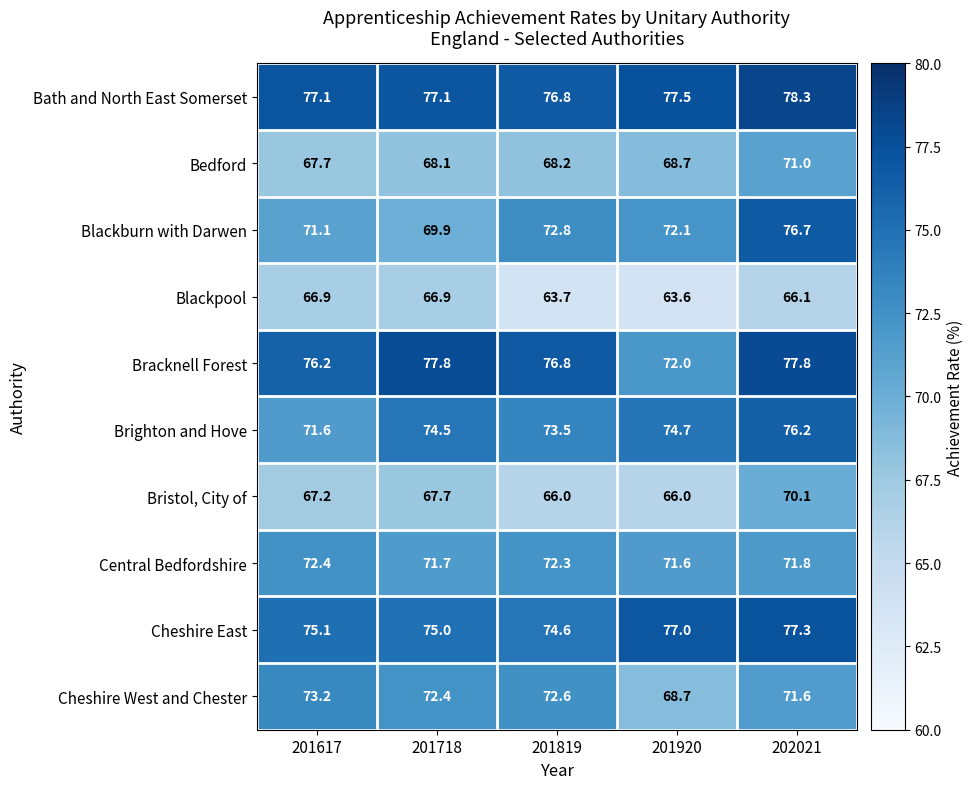

How many data points does each series have?

5